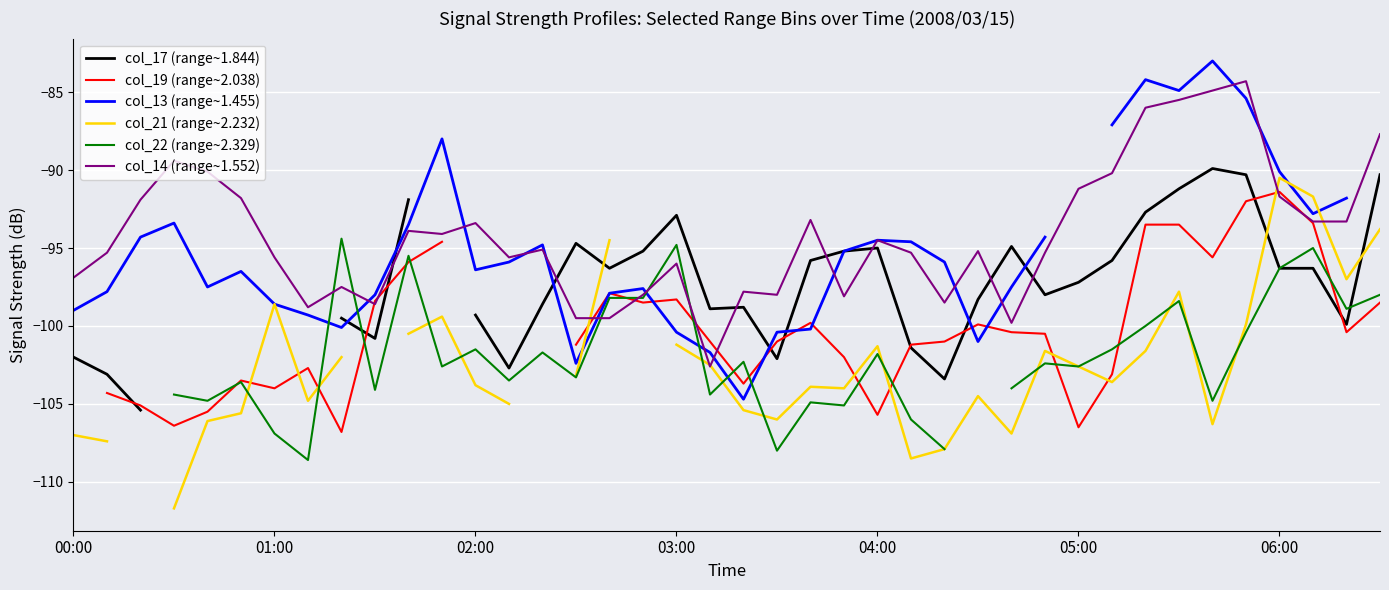

Is it true that col_14 (range~1.552) equals -94.5 at 04:00?

True